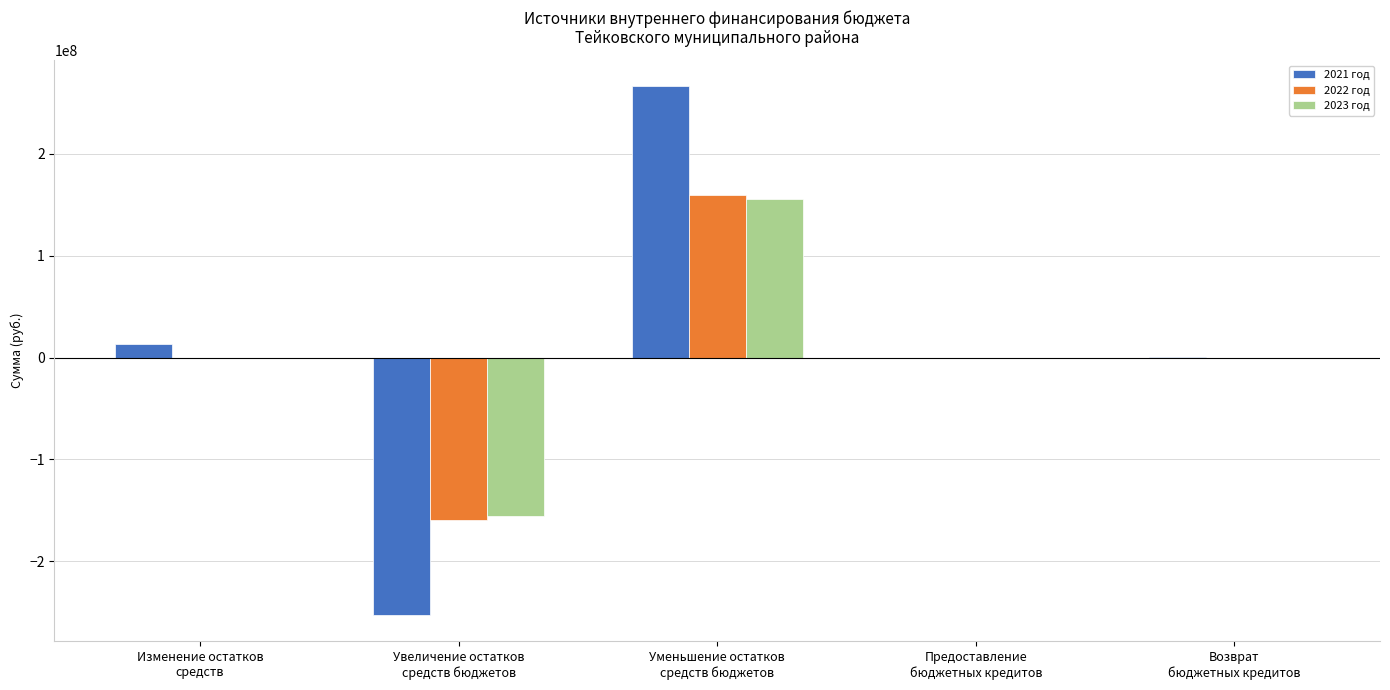

The 2023 год series shows -53230090.4 at Увеличение остатков
средств бюджетов. True or false?

False